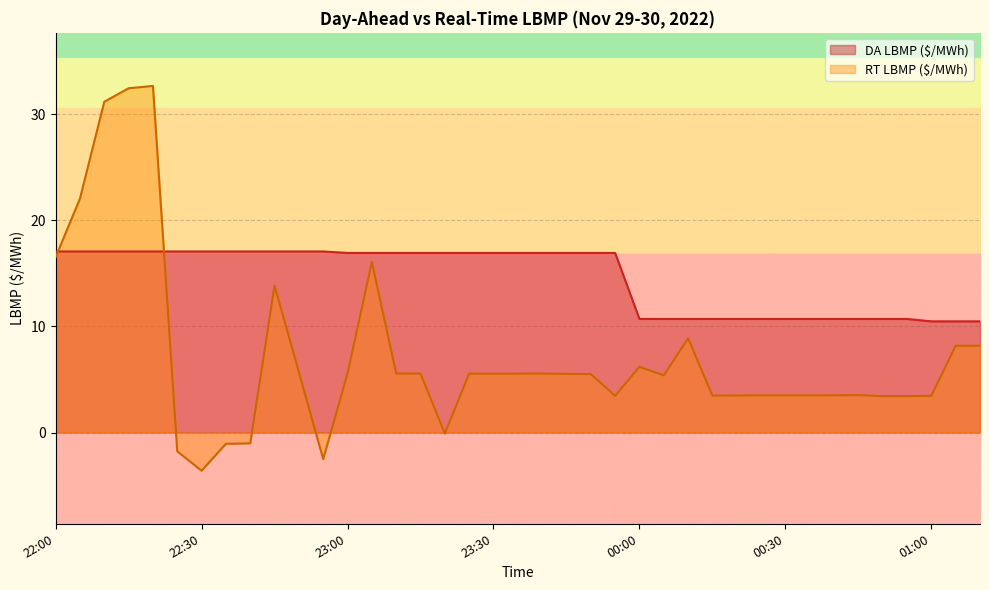

Is it true that DA LBMP ($/MWh) equals 11.6 at 22:40?

False